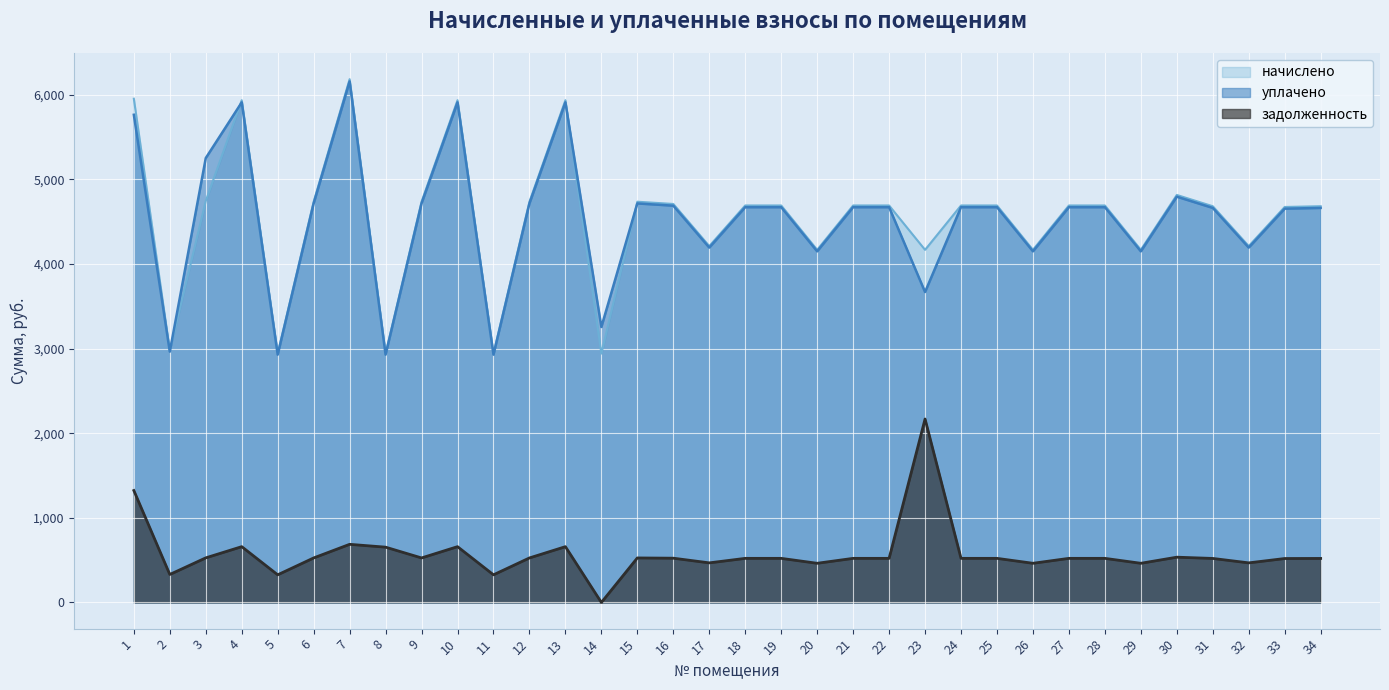

How many data points in уплачено are less than 4670?

14